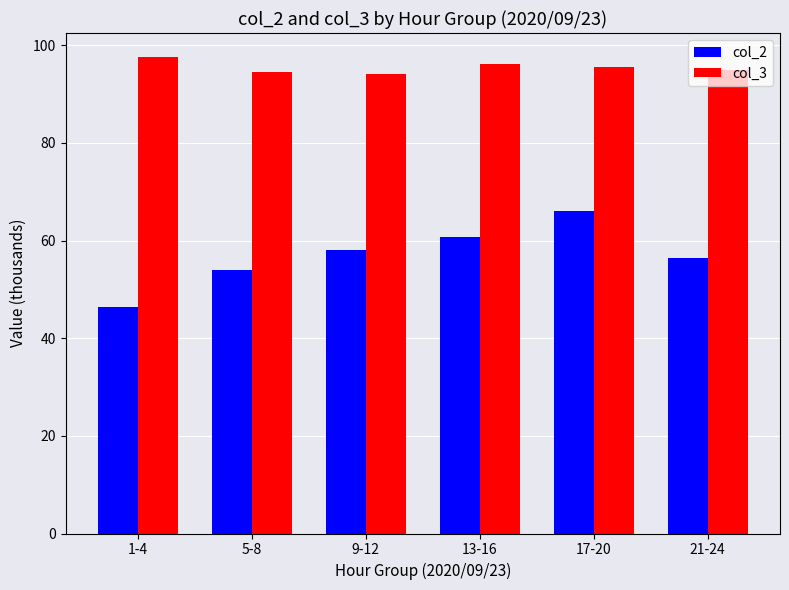

What position from the right is 9-12?

4